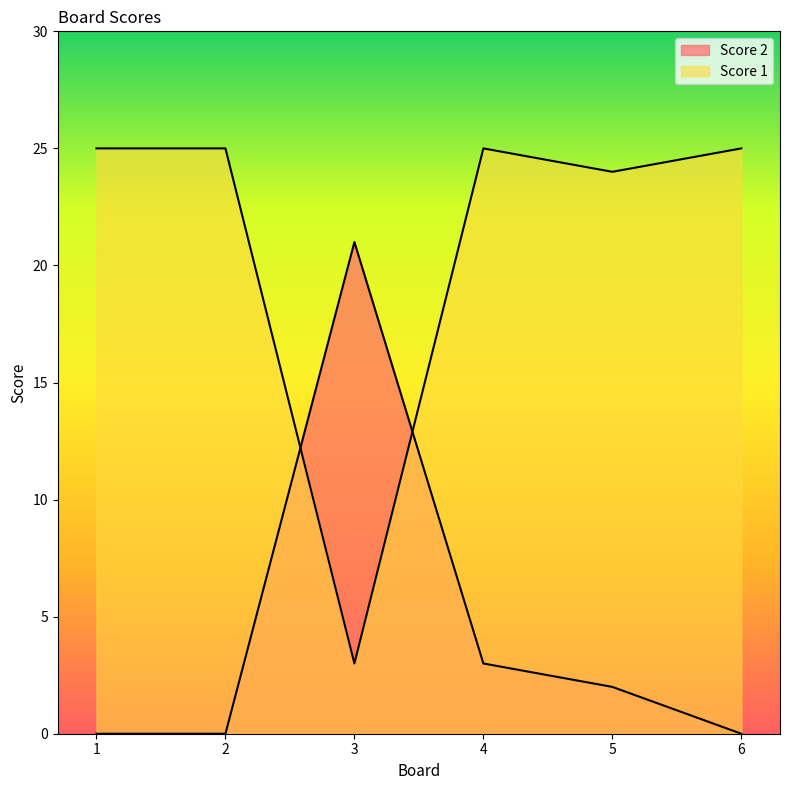

At which label does Score 2 first exceed 2?

3